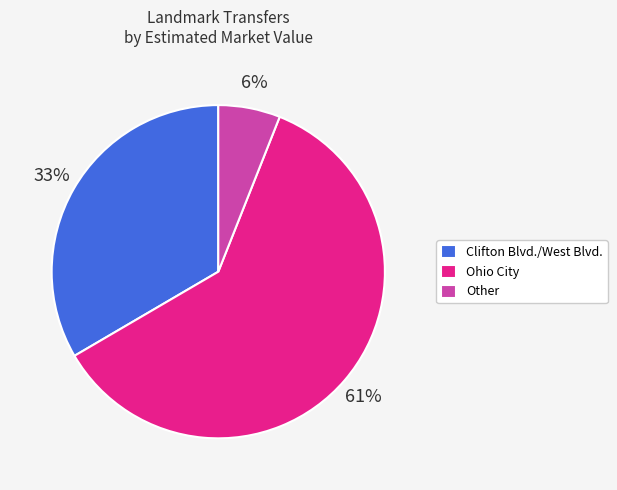

Do Ohio City and Other together represent more than half of the pie?

Yes